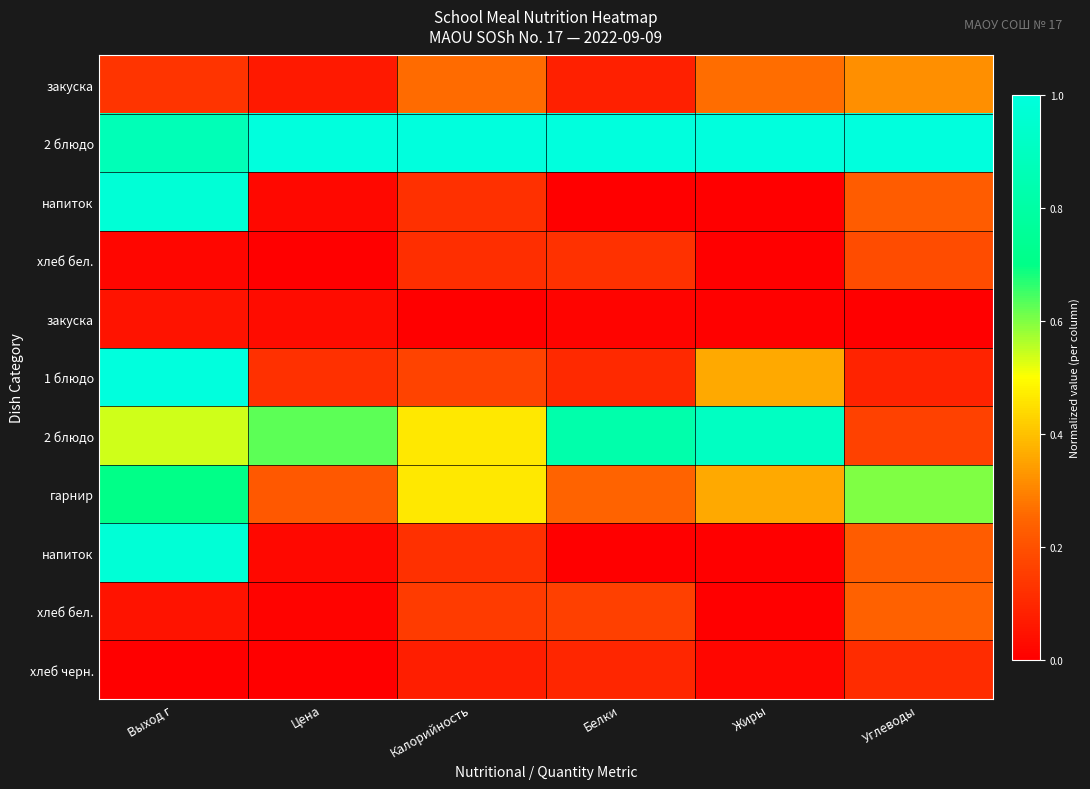

What is the greatest value displayed?

1.0